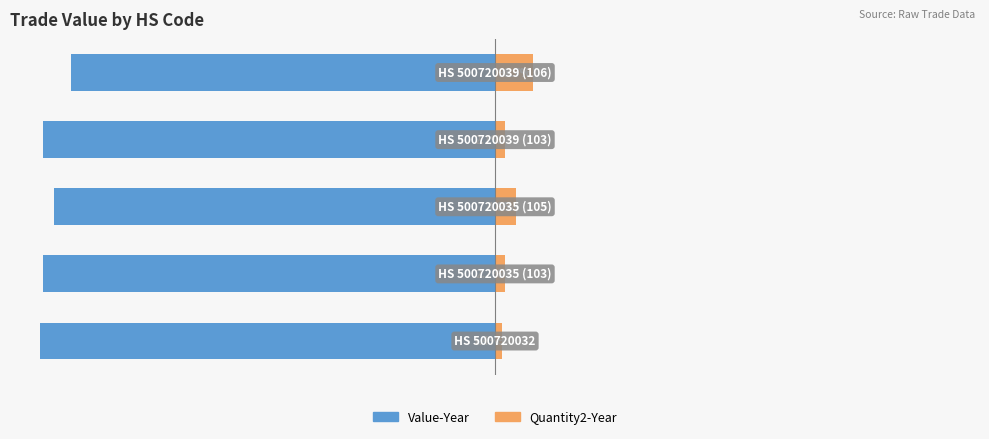

Count the number of data series in this chart.

2